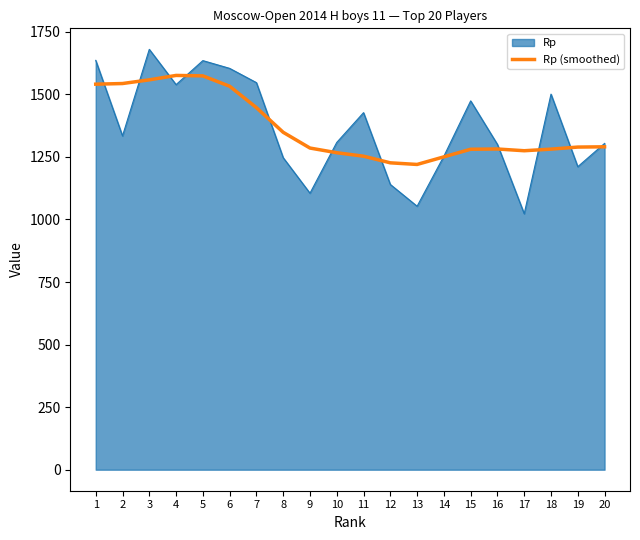

What is the minimum value shown in the chart?

1023.0